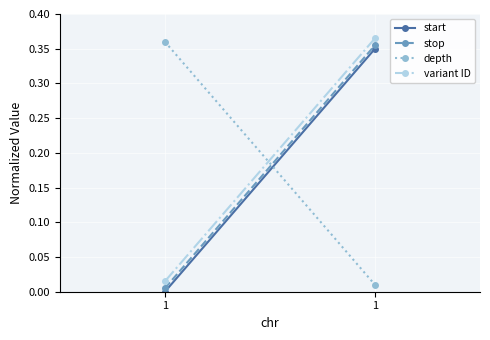

The value of variant ID at 1 is 0.0. True or false?

False